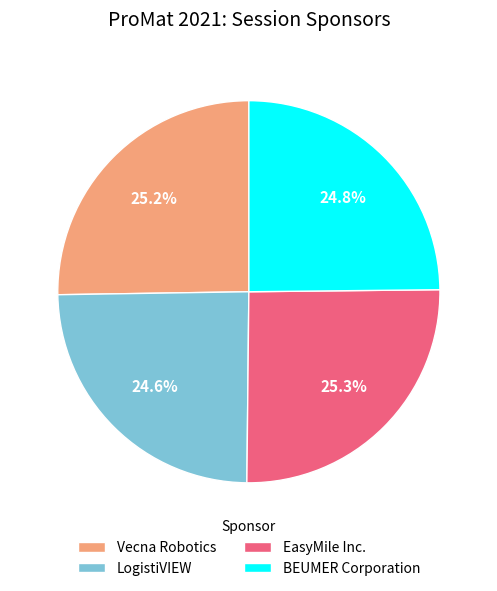

Which has a higher value, EasyMile Inc. or LogistiVIEW?

EasyMile Inc.